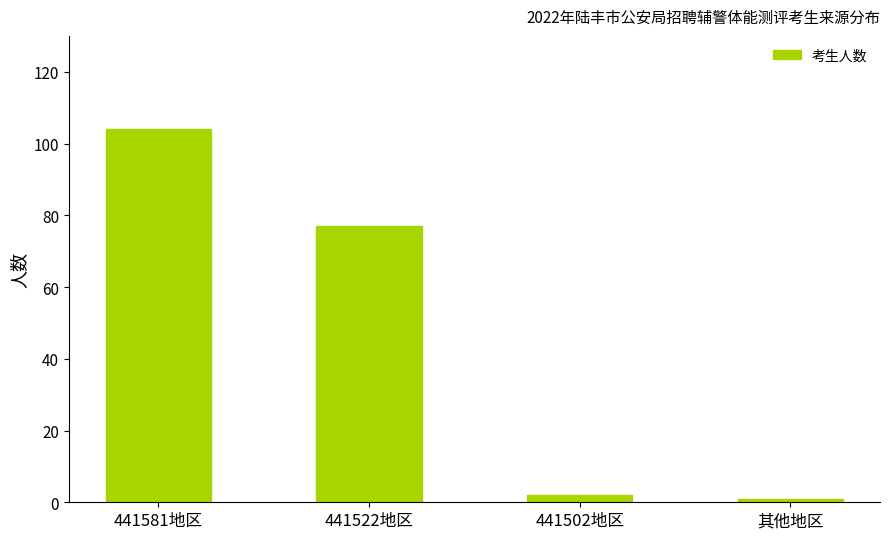

Read the value at 441581地区, to the nearest 50.

100